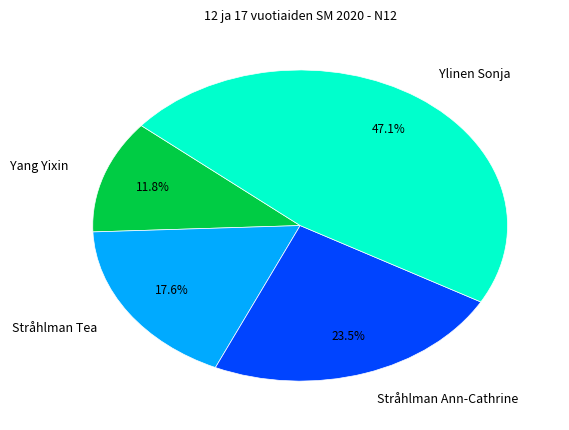

To the nearest percent, what is the difference between the largest and smallest slice percentages?

35%